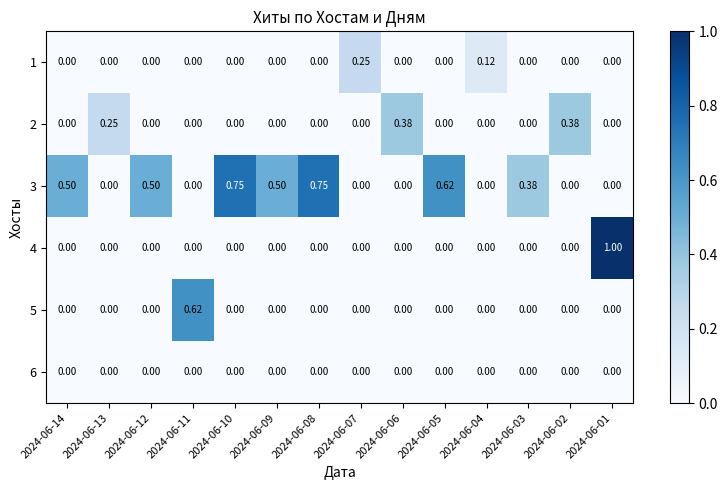

Is the value of 2 at 2024-06-13 greater than the value of 1 at 2024-06-13?

Yes